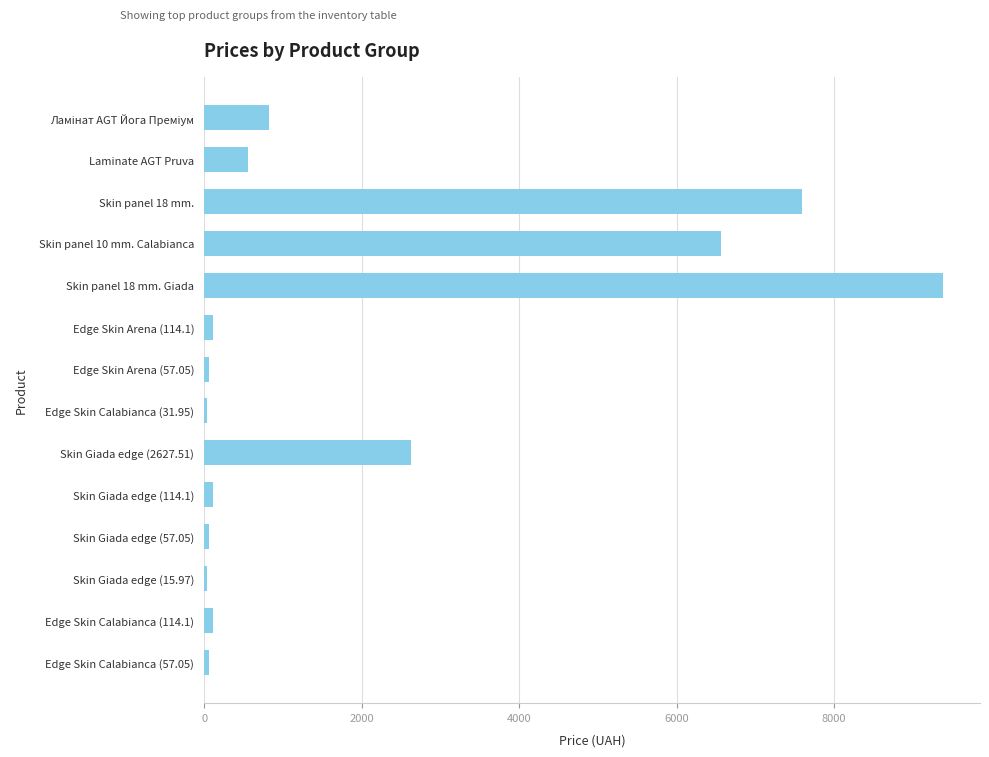

Does the chart contain stacked bars?

No